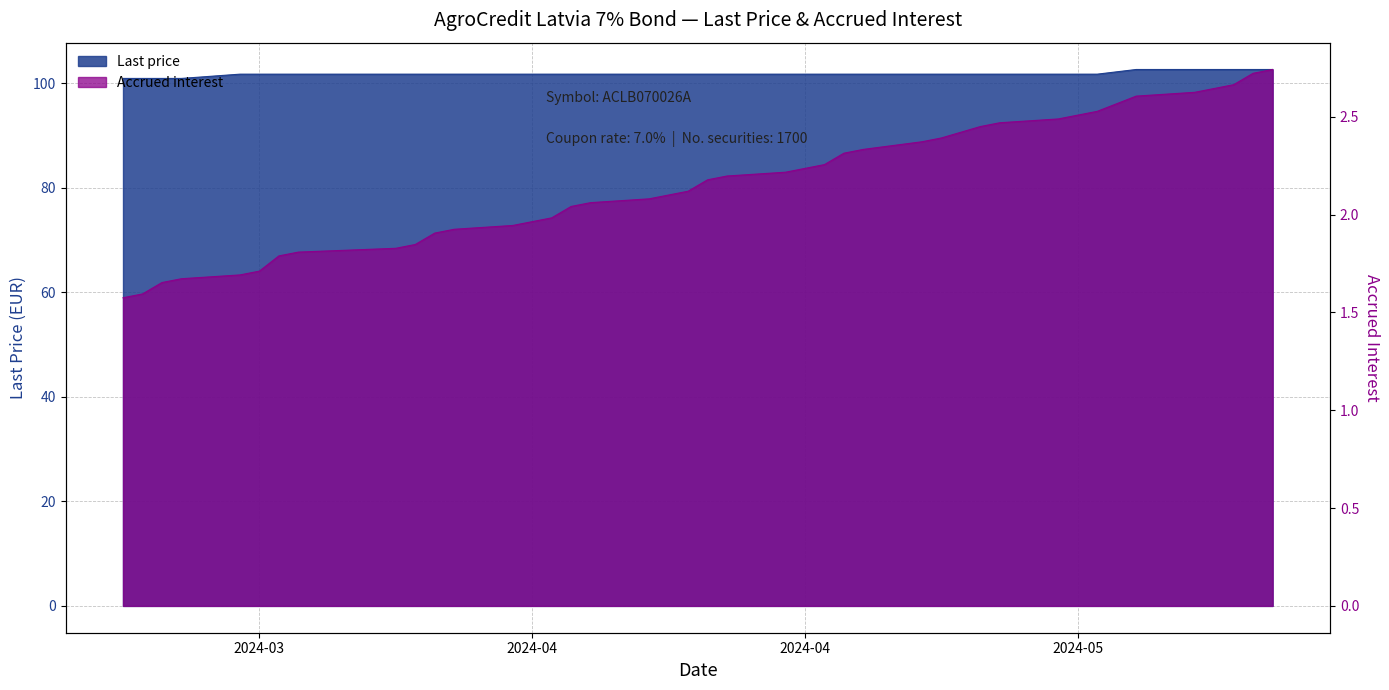

What is the label of the 30th point from the left?

2024-04-04